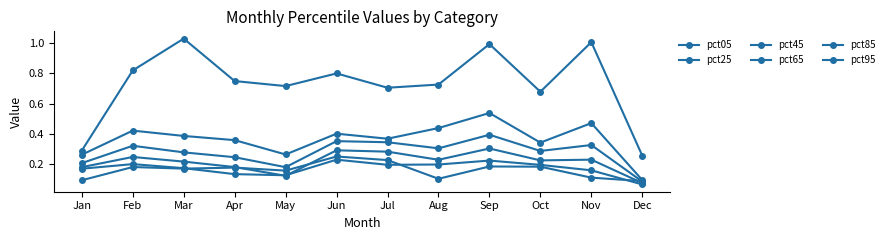

Where is the first local minimum for pct95?

May